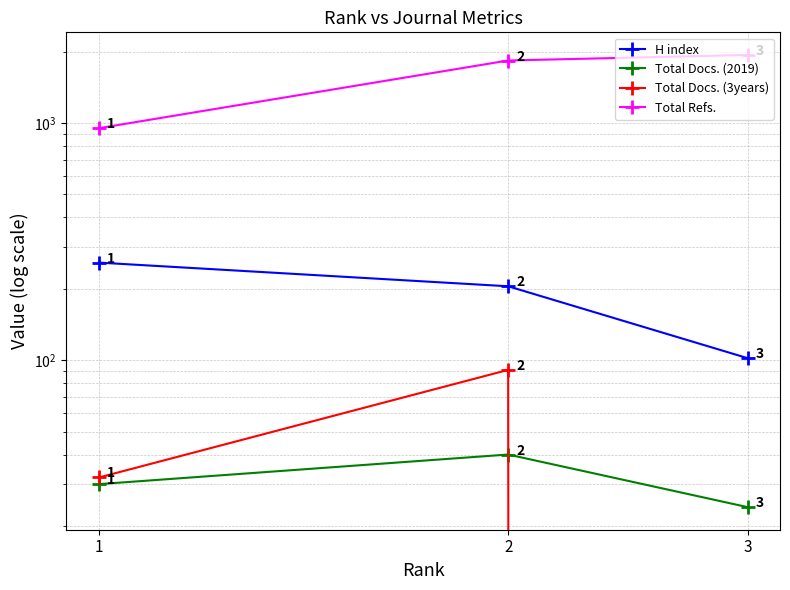

At how many categories does at least one series exceed 1138?

2